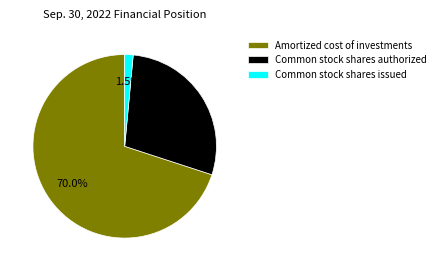

What percentage do Amortized cost of investments and Common stock shares authorized together represent?

98.5%